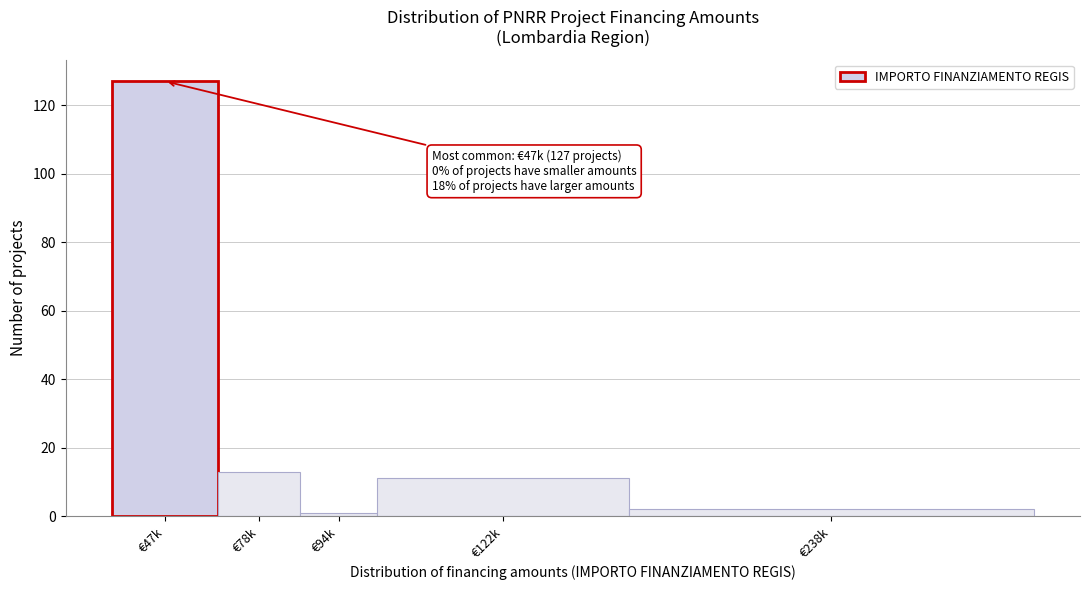

Reading left to right, list all the values displayed in this chart.

127	13	1	11	2